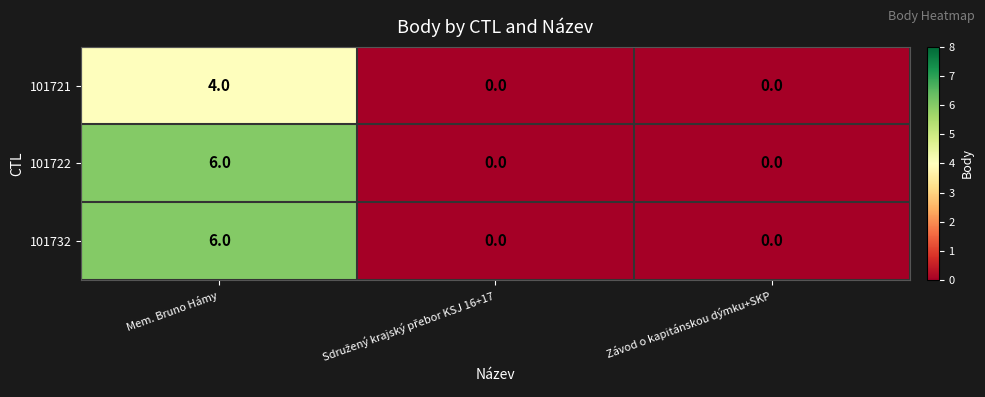

What is the difference between the maximum and second lowest values in the 101721 series?

4